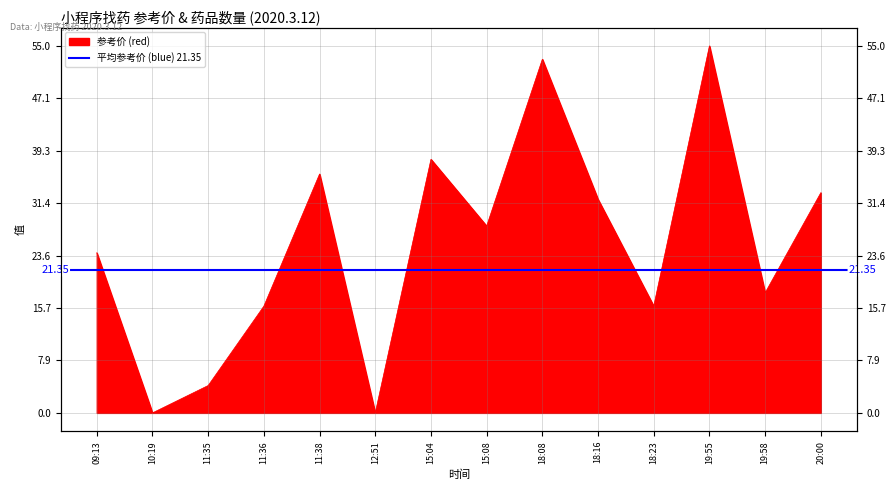

List the labels in order of value, smallest first.

10:19, 12:51, 11:35, 11:36, 18:23, 19:58, 09:13, 15:08, 18:16, 20:00, 11:38, 15:04, 18:08, 19:55